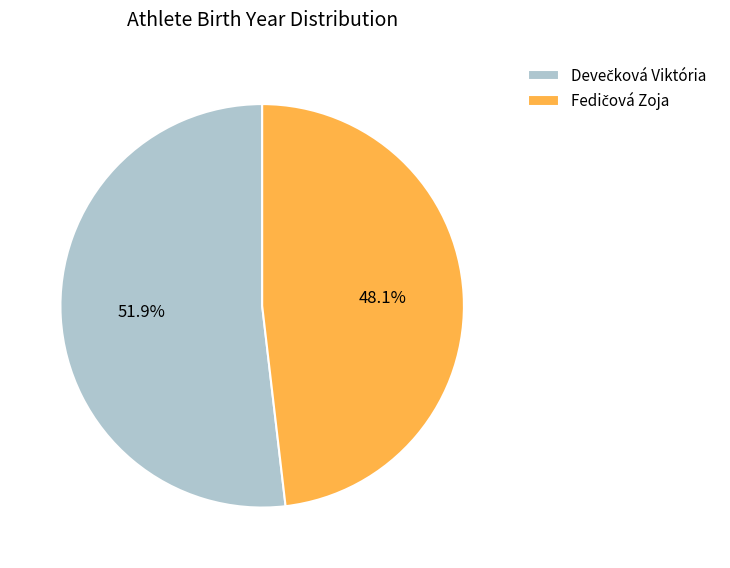

Is there any slice that represents more than half of the pie?

Yes